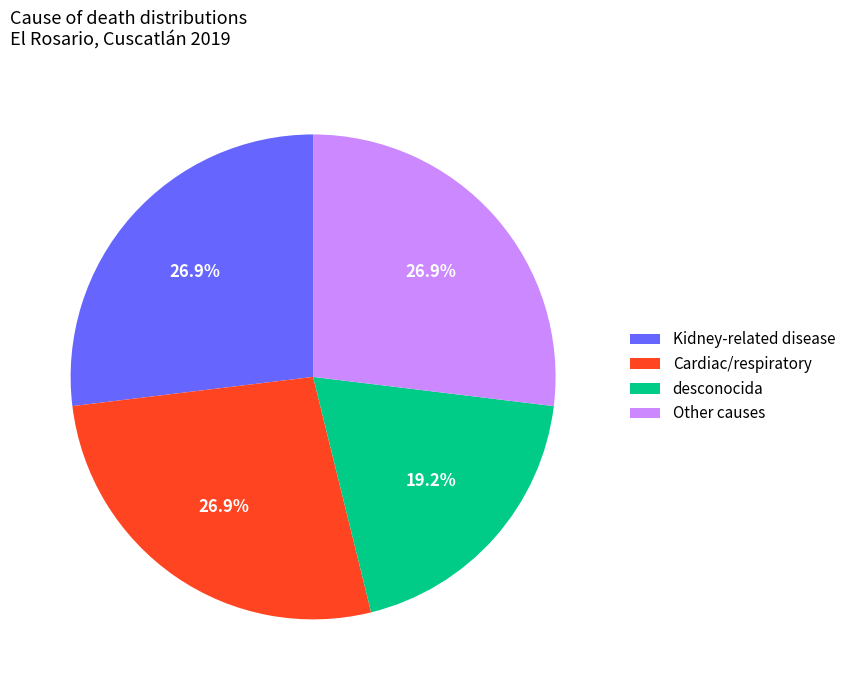

Does any single category account for the majority?

No